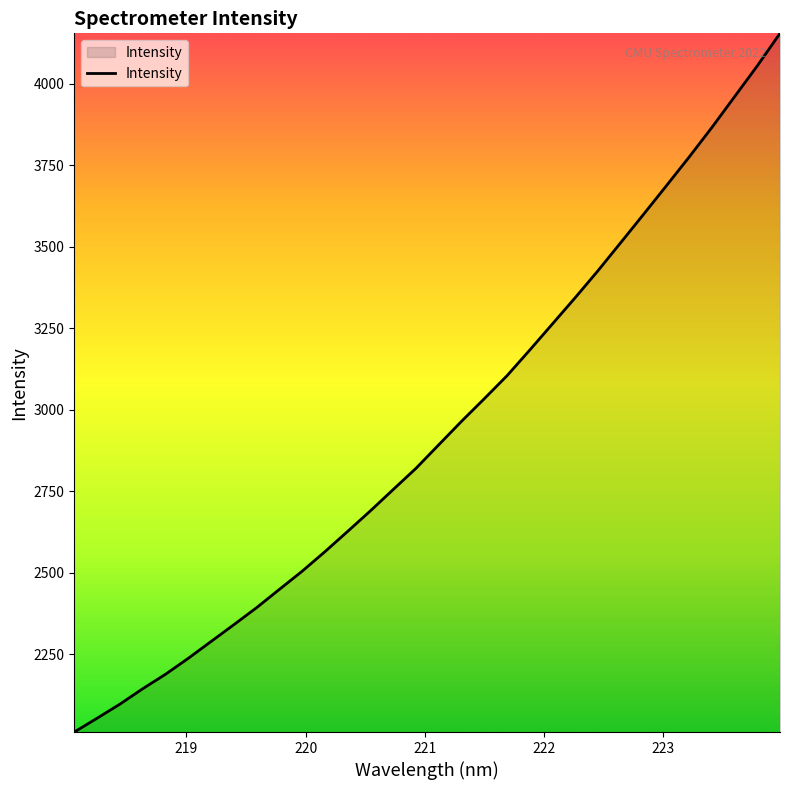

How many series are shown in this chart?

1